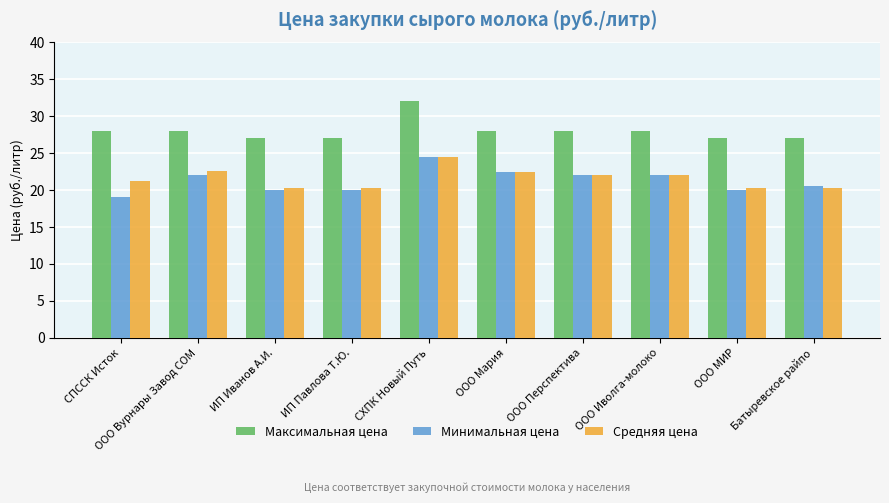

What is the approximate value of Средняя цена at ООО Вурнары Завод СОМ?

22.6